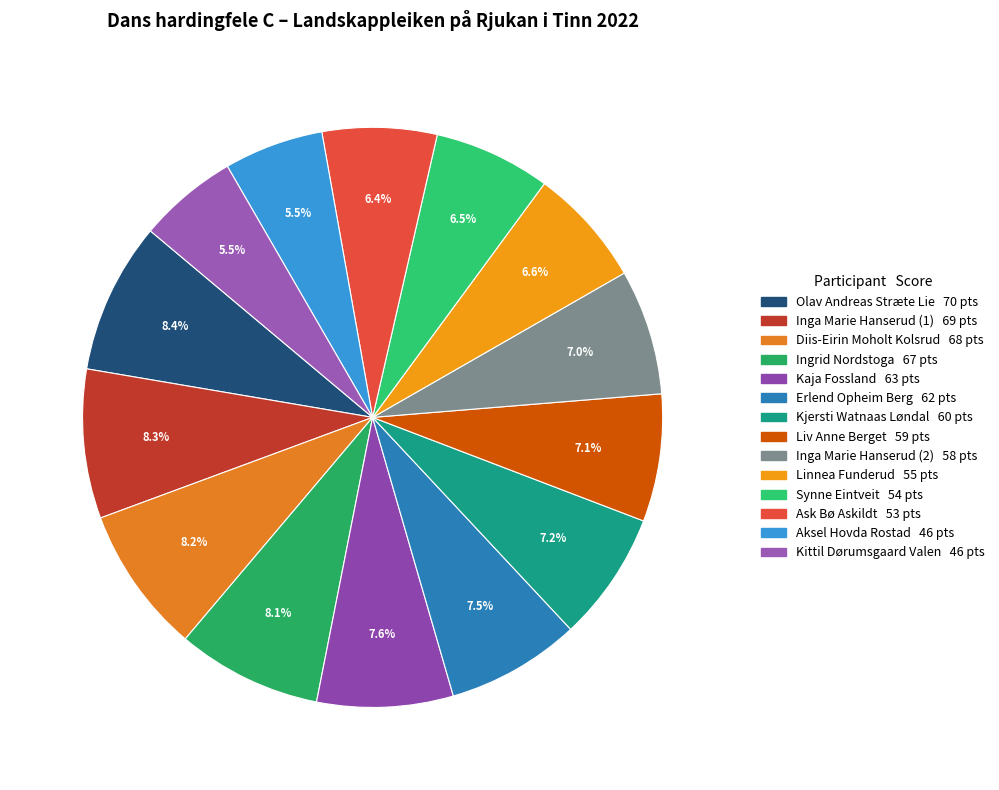

Which has a higher value, Linnea Funderud or Diis-Eirin Moholt Kolsrud?

Diis-Eirin Moholt Kolsrud